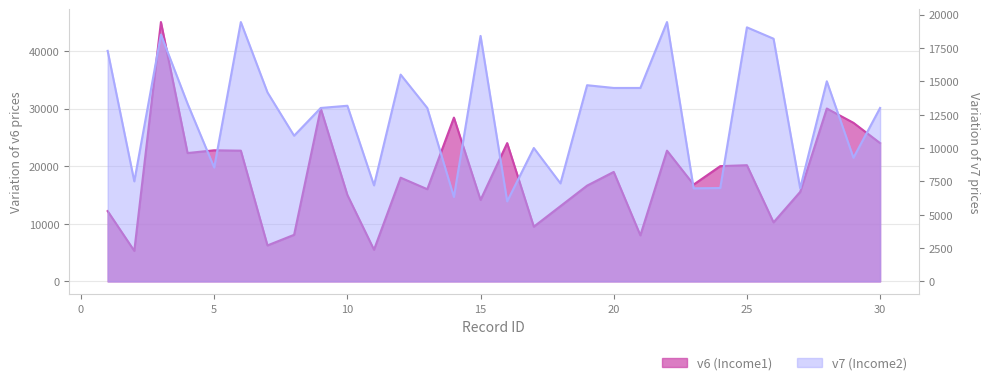

How many values in the v7 (Income2) series are below 13167?

15